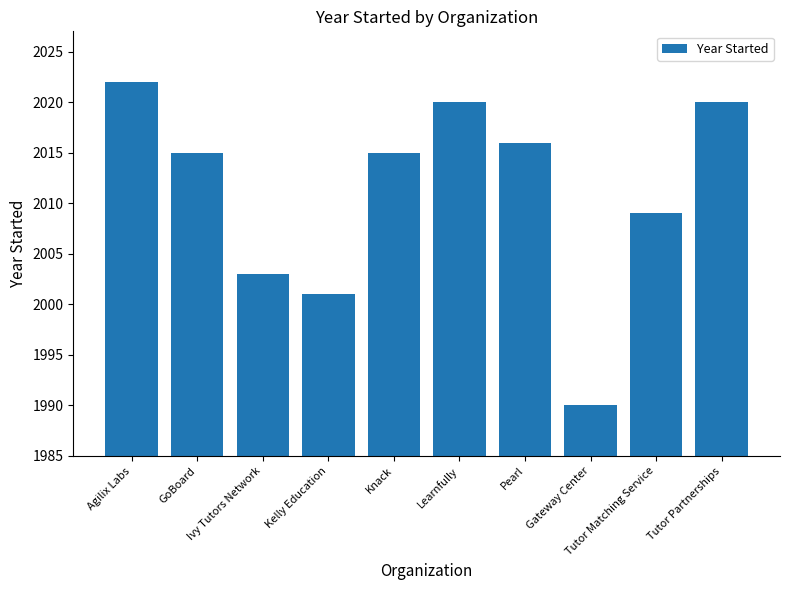

At which label does the data first exceed 2015?

Agilix Labs